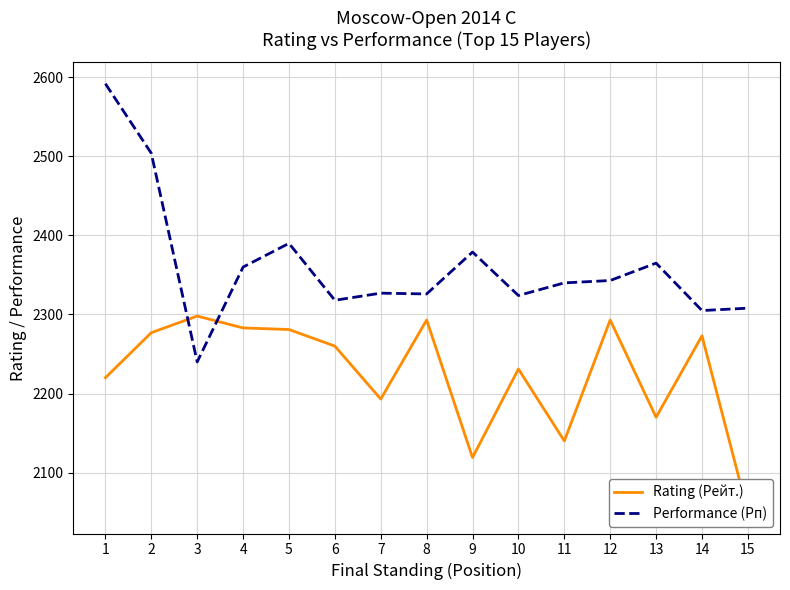

How many data points in Rating (Рейт.) are less than 2260?

7